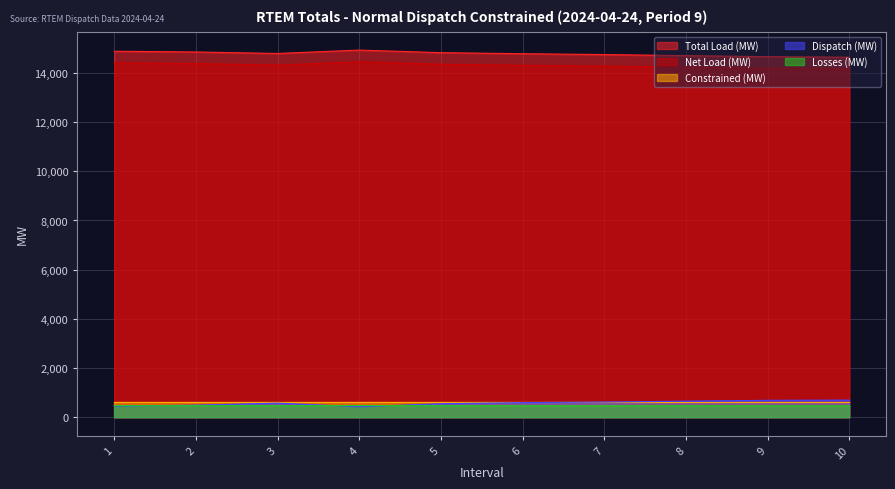

At how many categories does at least one series exceed 877?

10